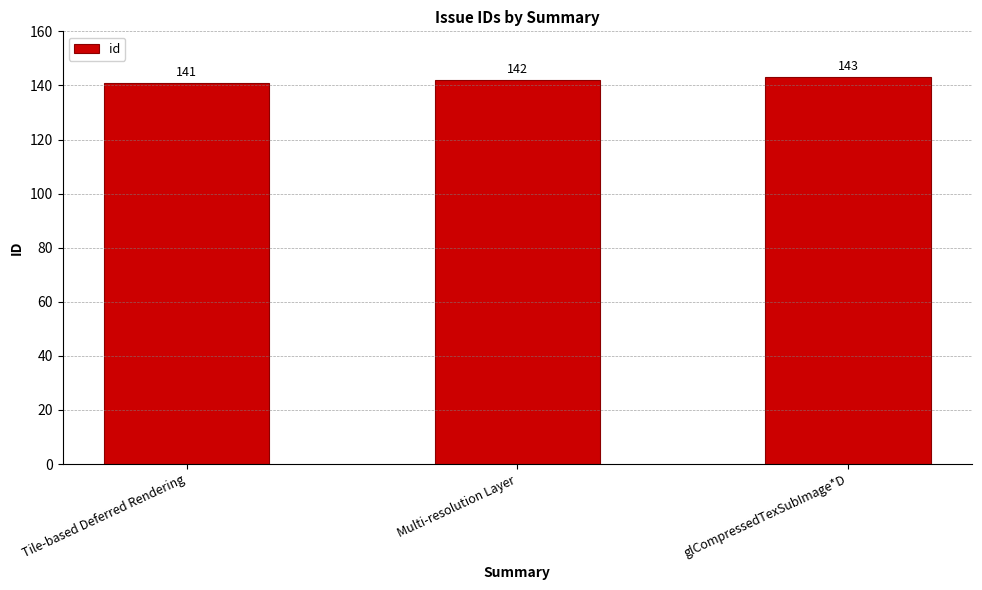

How many categories are shown in the chart?

3